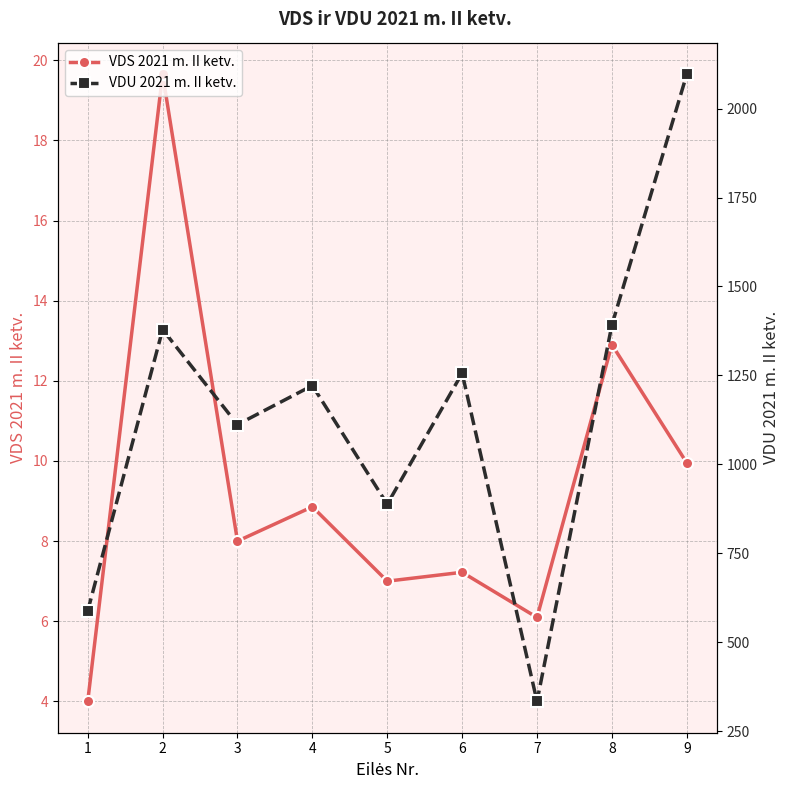

How many lines are shown in the chart?

2